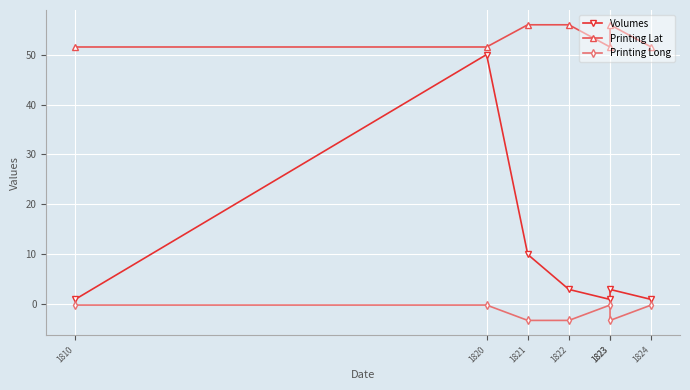

Reading left to right, transcribe all the data shown in this chart.

Volumes: 1810=1.0	1820=50.0	1821=10.0	1822=3.0	1823=1.0	1823=3.0	1824=1.0
Printing Lat: 1810=51.5	1820=51.5	1821=56.0	1822=56.0	1823=51.5	1823=56.0	1824=51.5
Printing Long: 1810=-0.1	1820=-0.1	1821=-3.2	1822=-3.2	1823=-0.1	1823=-3.2	1824=-0.1